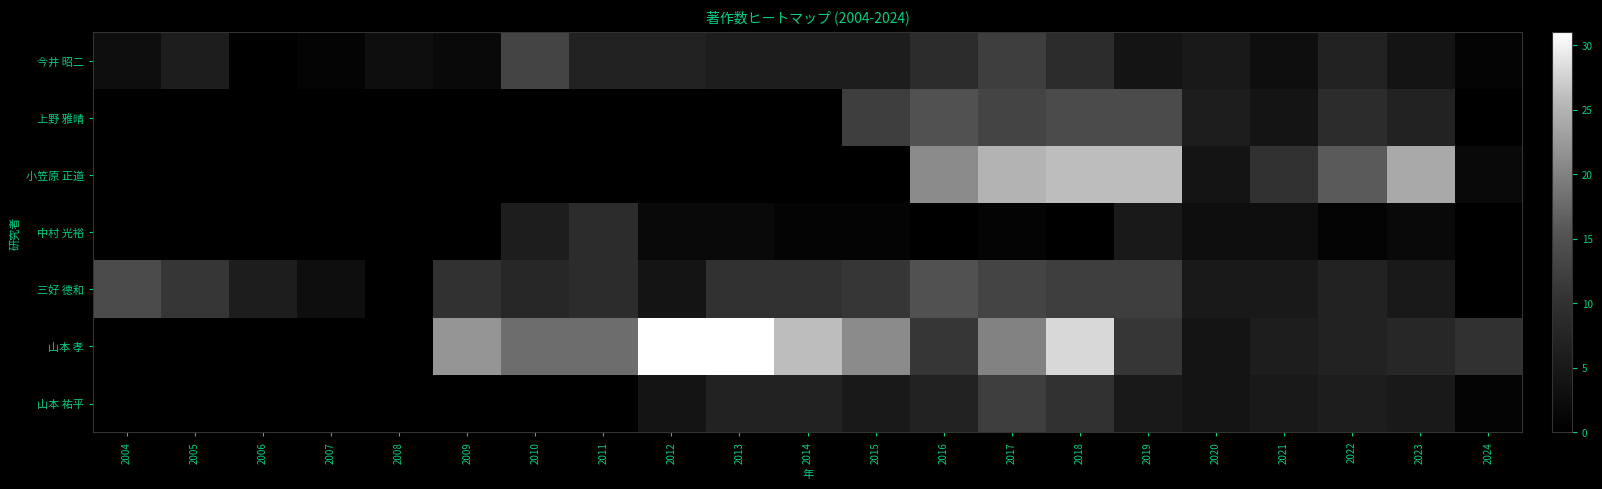

Which has a higher value, 2012 or 2004?

2012